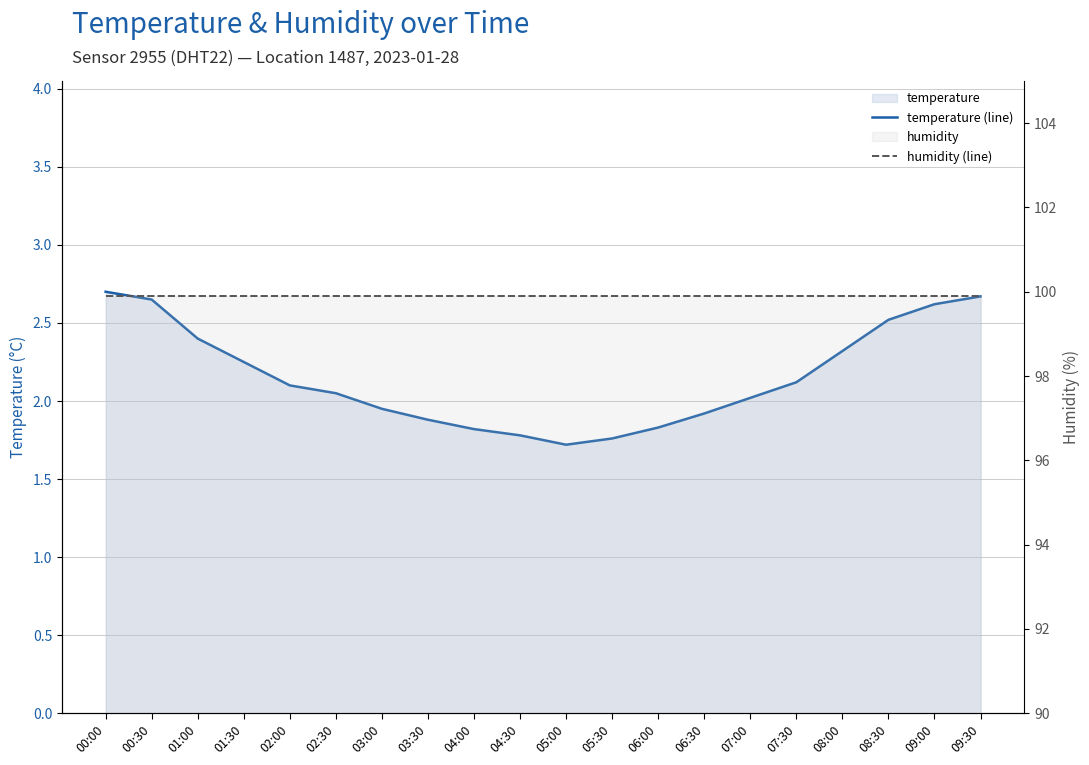

Reading left to right, list all the values displayed in this chart.

temperature (line): 2.7	2.6	2.4	2.2	2.1	2.0	1.9	1.9	1.8	1.8	1.7	1.8	1.8	1.9	2.0	2.1	2.3	2.5	2.6	2.7
humidity (line): 99.9	99.9	99.9	99.9	99.9	99.9	99.9	99.9	99.9	99.9	99.9	99.9	99.9	99.9	99.9	99.9	99.9	99.9	99.9	99.9